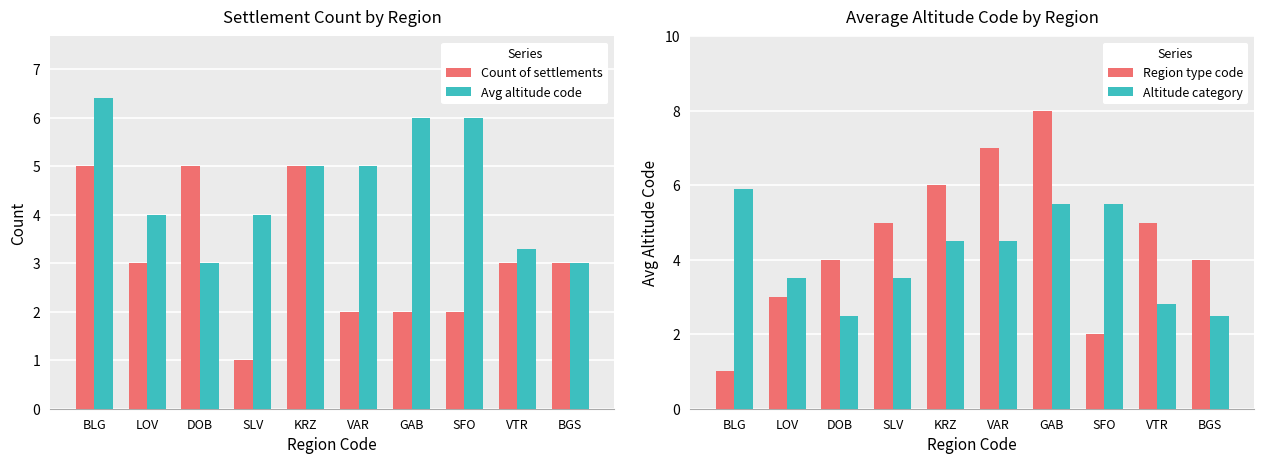

Reading left to right, list all the values displayed in this chart.

Count of settlements: BLG=5.0	LOV=3.0	DOB=5.0	SLV=1.0	KRZ=5.0	VAR=2.0	GAB=2.0	SFO=2.0	VTR=3.0	BGS=3.0
Avg altitude code: BLG=6.4	LOV=4.0	DOB=3.0	SLV=4.0	KRZ=5.0	VAR=5.0	GAB=6.0	SFO=6.0	VTR=3.3	BGS=3.0
Region type code: BLG=1.0	LOV=3.0	DOB=4.0	SLV=5.0	KRZ=6.0	VAR=7.0	GAB=8.0	SFO=2.0	VTR=5.0	BGS=4.0
Altitude category: BLG=5.9	LOV=3.5	DOB=2.5	SLV=3.5	KRZ=4.5	VAR=4.5	GAB=5.5	SFO=5.5	VTR=2.8	BGS=2.5